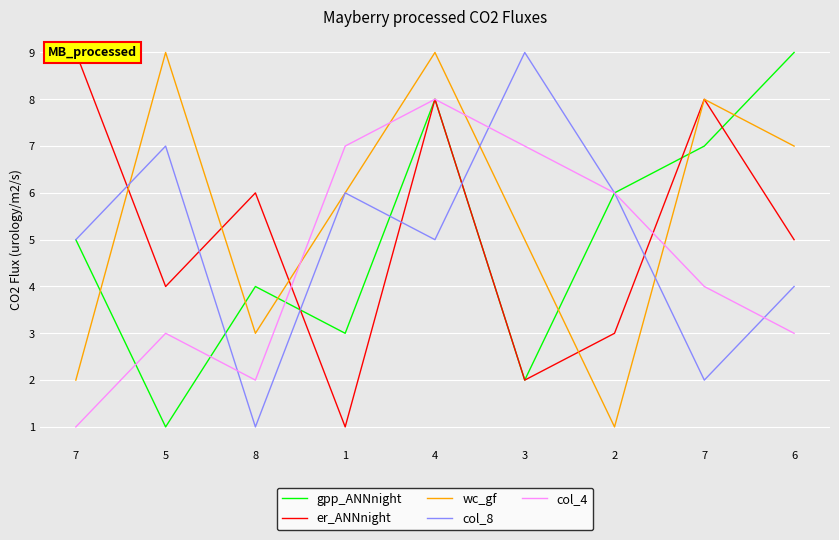

At which label does wc_gf first exceed 6?

5